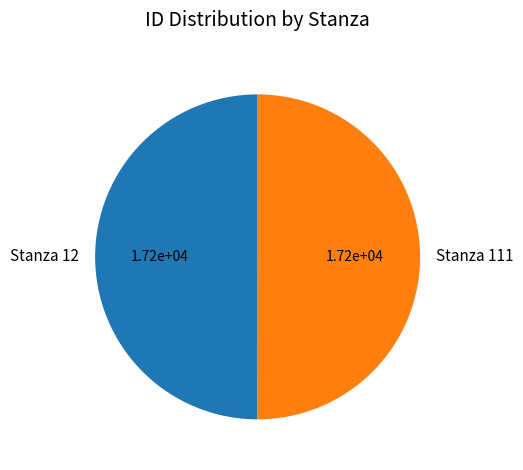

Is it true that Stanza 111 is 50% of the pie?

True